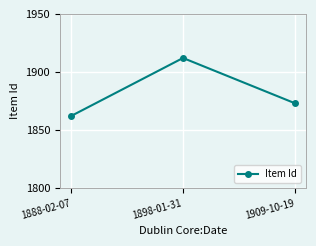

At which label does the data first exceed 1873?

1898-01-31